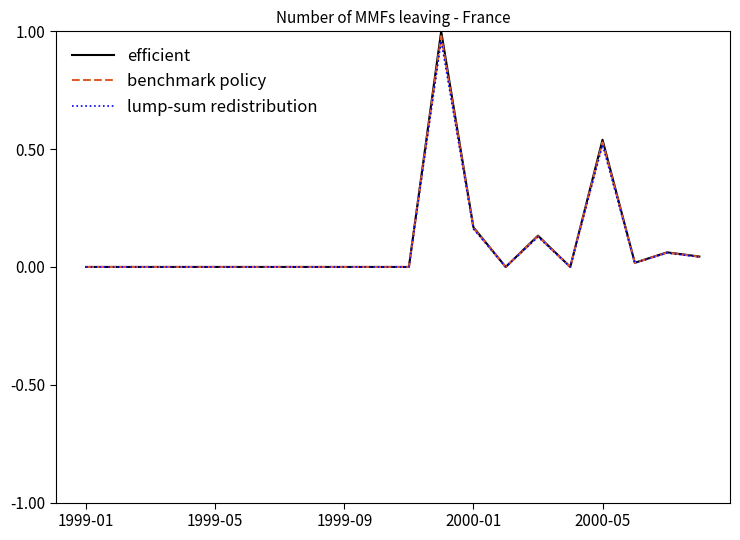

List the series in order of their peak value, highest first.

efficient, benchmark policy, lump-sum redistribution